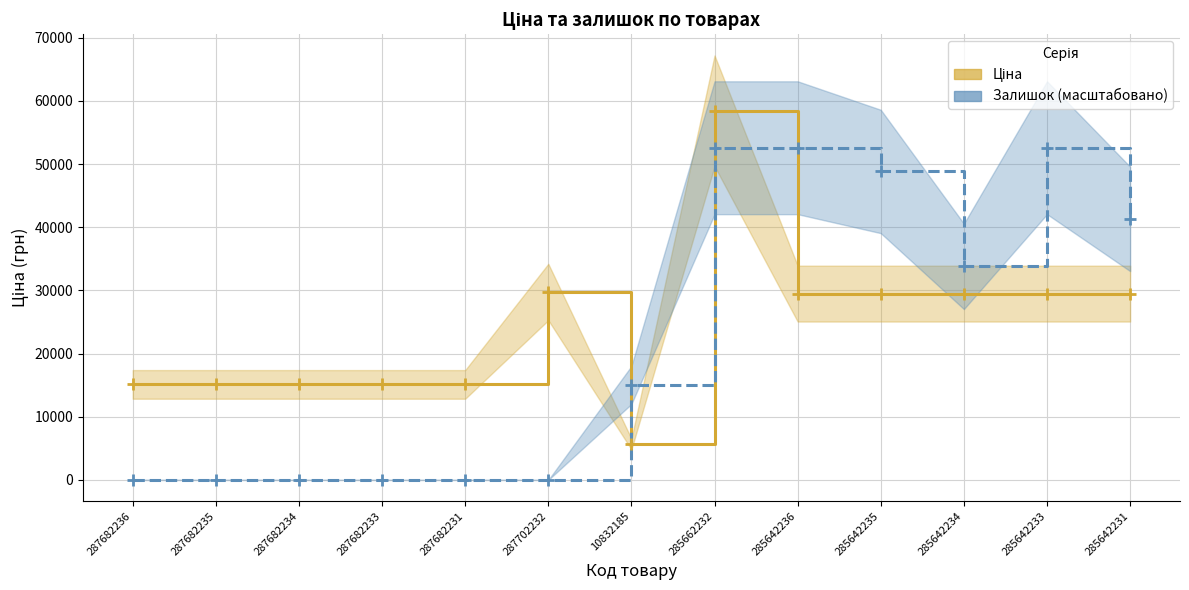

At 287682236, list the series in order from smallest to largest.

Залишок (масштабовано), Ціна